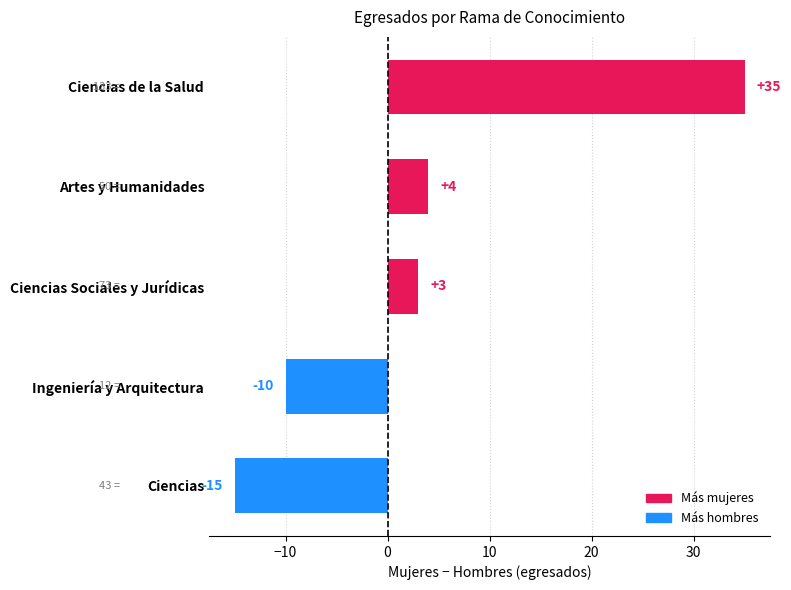

Reading bottom to top, transcribe all the data shown in this chart.

Ciencias=-15	Ingeniería y Arquitectura=-10	Ciencias Sociales y Jurídicas=3	Artes y Humanidades=4	Ciencias de la Salud=35